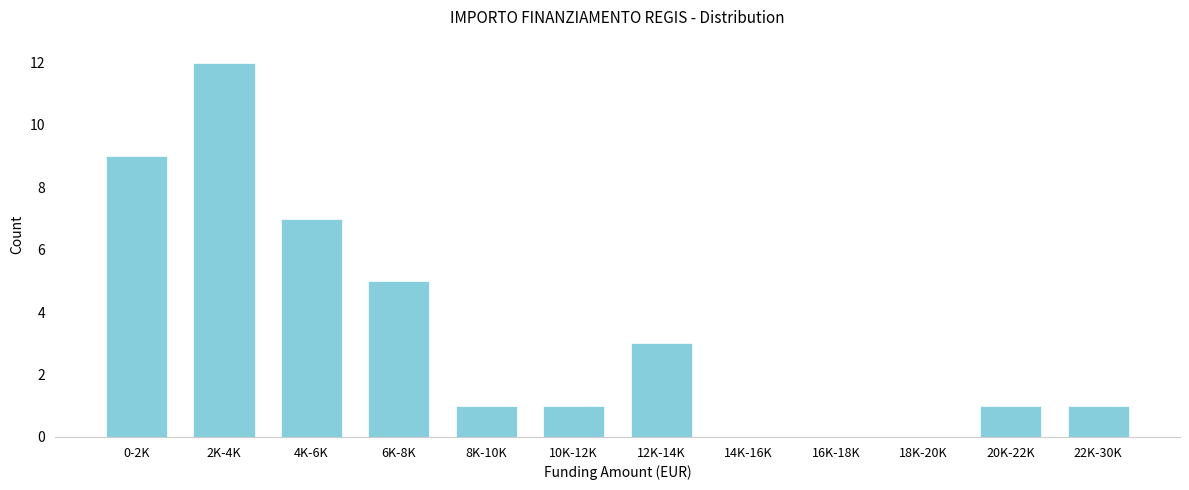

Reading right to left, extract all data points from this chart.

22K-30K=1	20K-22K=1	18K-20K=0	16K-18K=0	14K-16K=0	12K-14K=3	10K-12K=1	8K-10K=1	6K-8K=5	4K-6K=7	2K-4K=12	0-2K=9